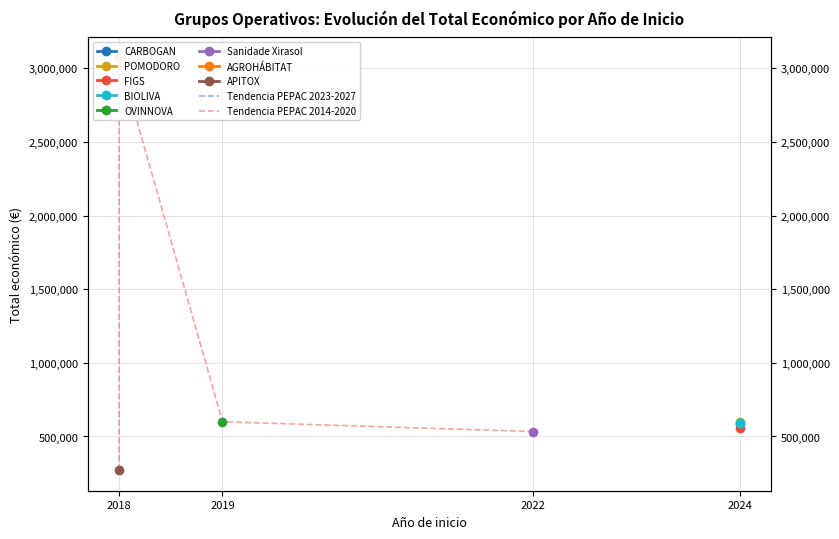

Which series has the largest range (max minus min)?

Tendencia PEPAC 2014-2020